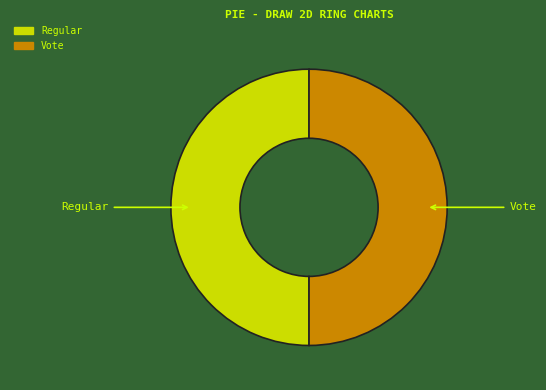

What is the ratio of the value at Vote to the value at Regular?

1.0